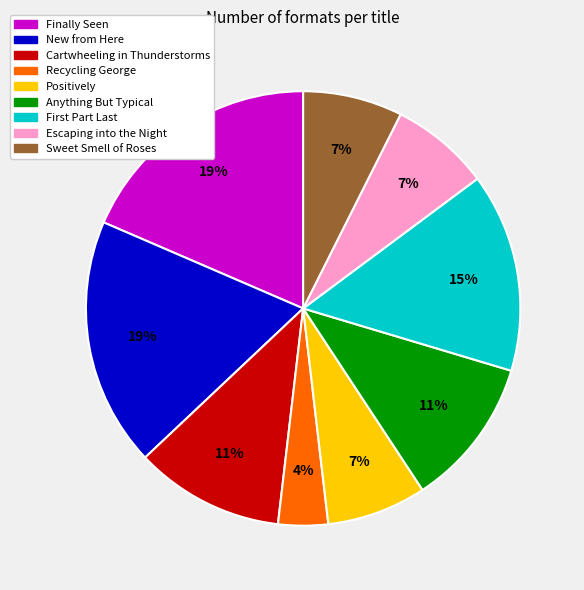

To the nearest percent, what is the average slice percentage?

11%